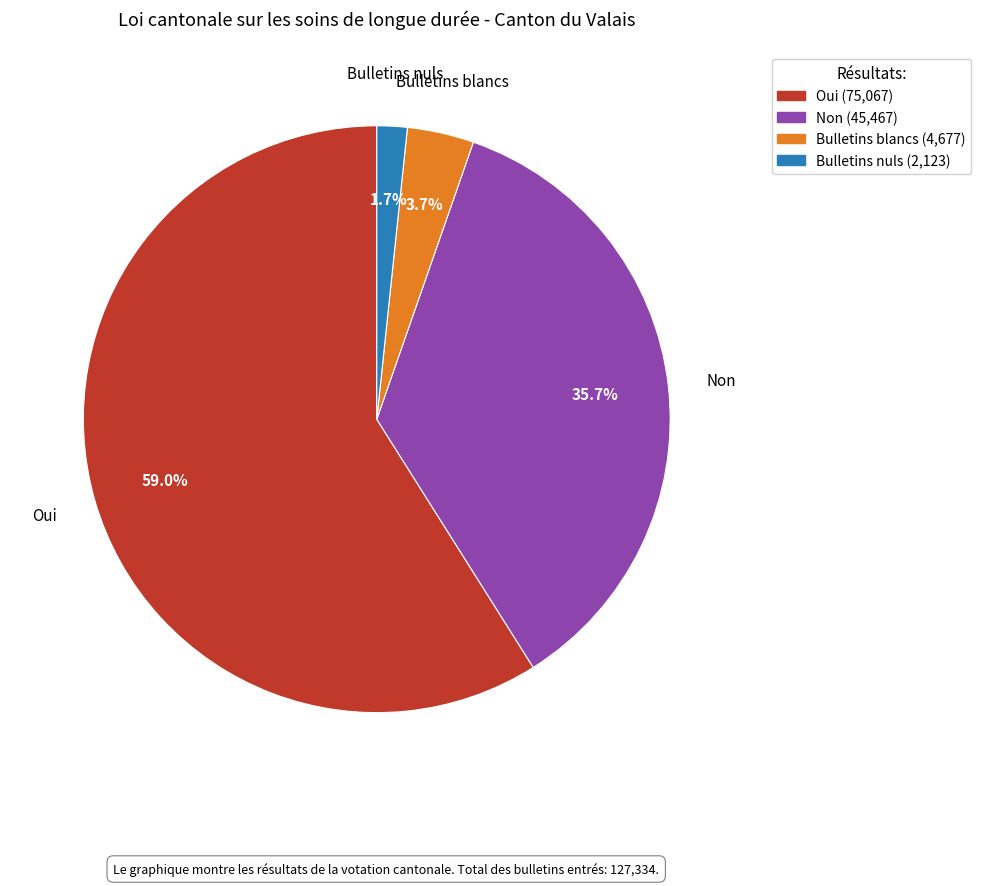

Is the sum of Bulletins nuls and Non greater than half?

No